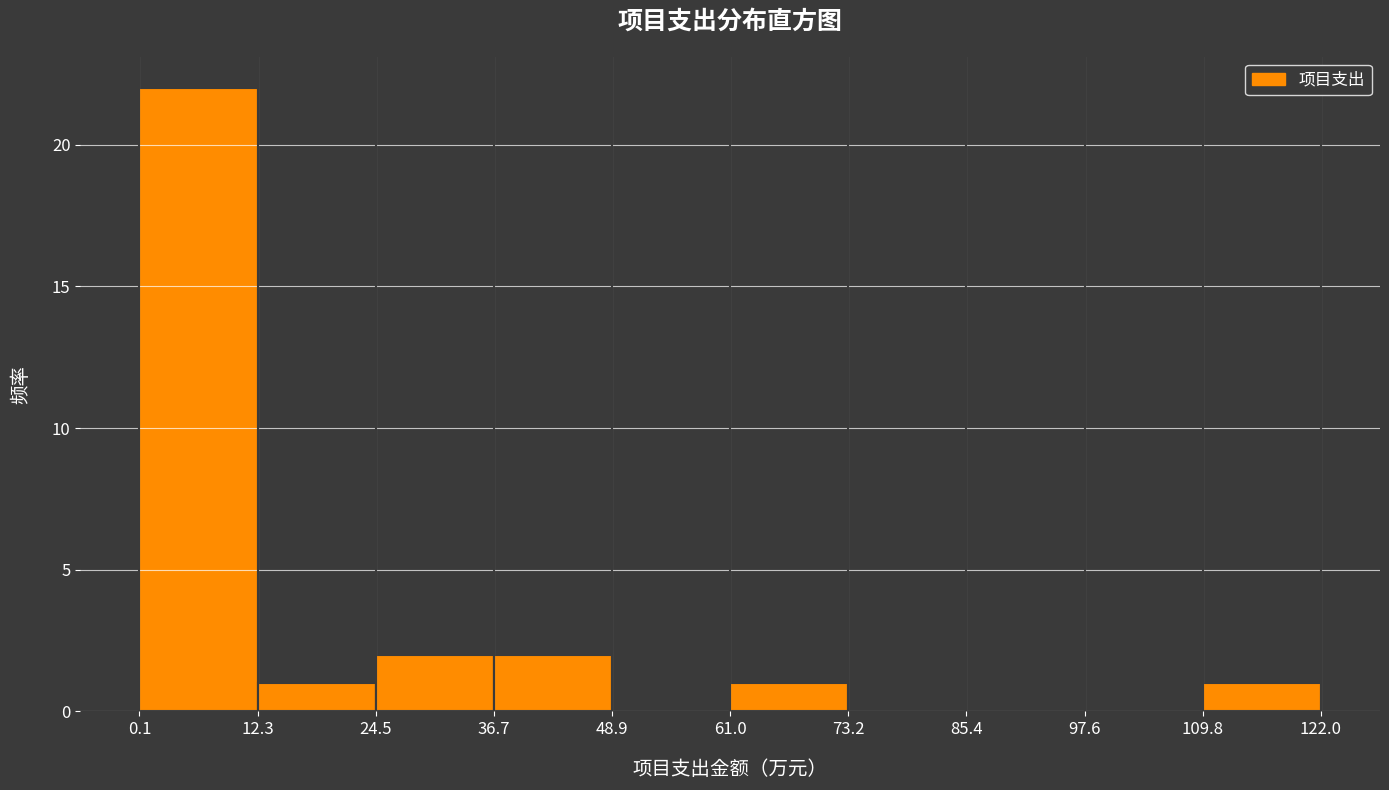

Over which range of the x-axis is the bar tallest?

0.1 to 12.3